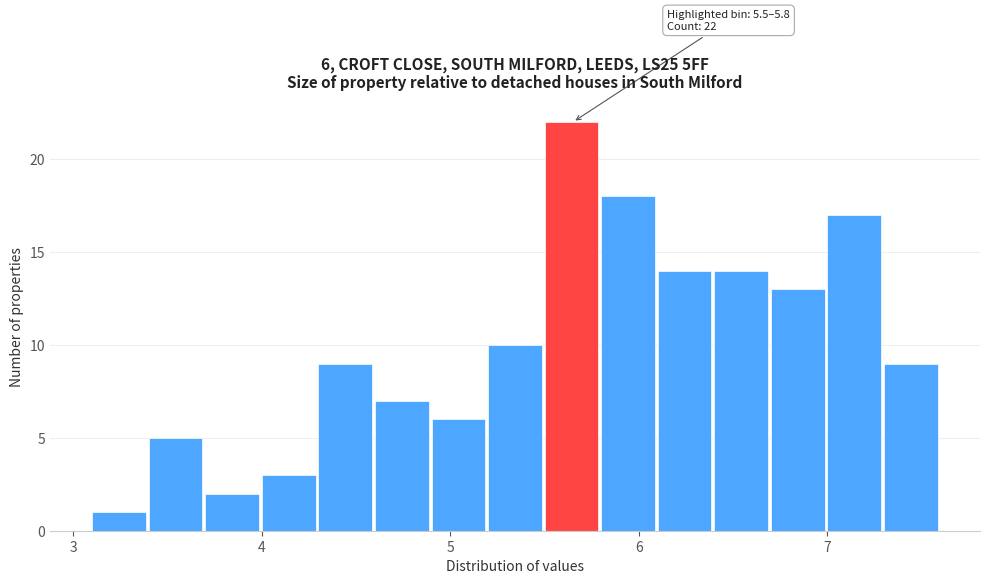

Around what value on the x-axis is the tallest bar? Give the approximate position of its centre, as read against the axis.

5.6